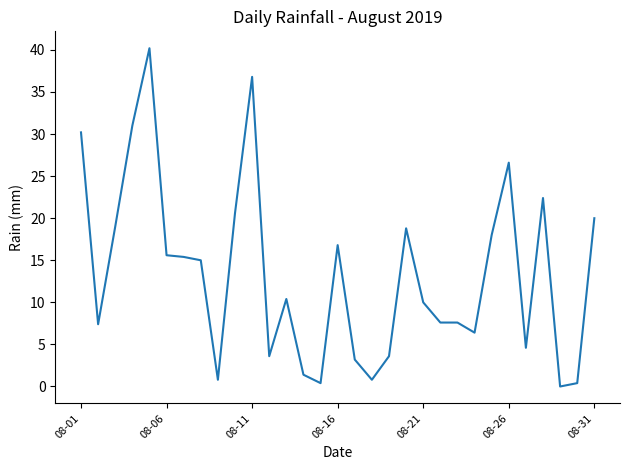

What is the sum of all values?

414.6